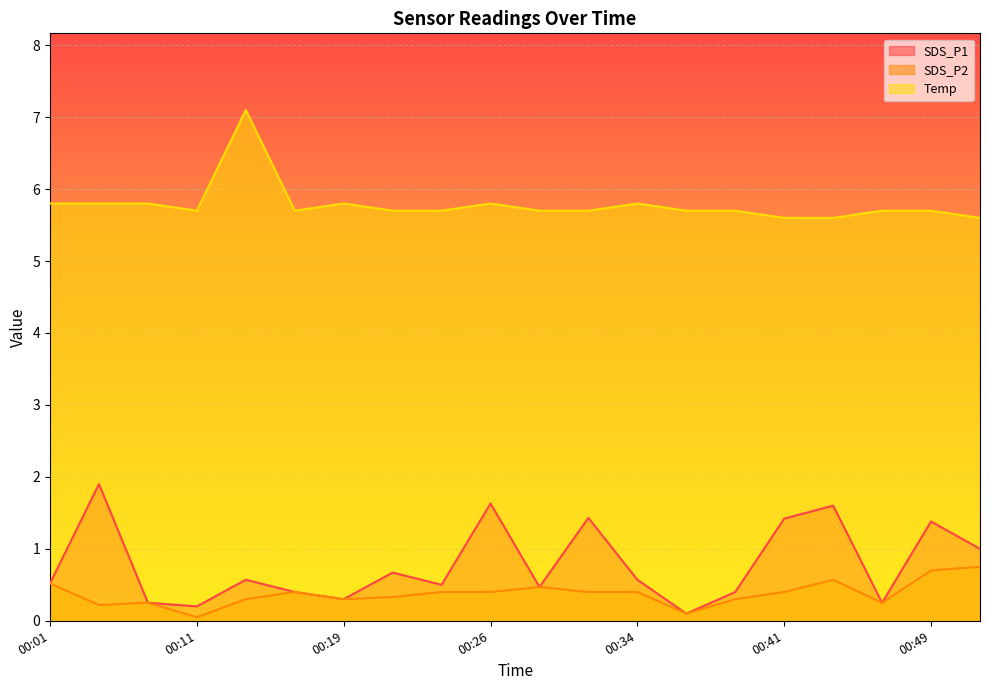

Which series has the largest range (max minus min)?

SDS_P1